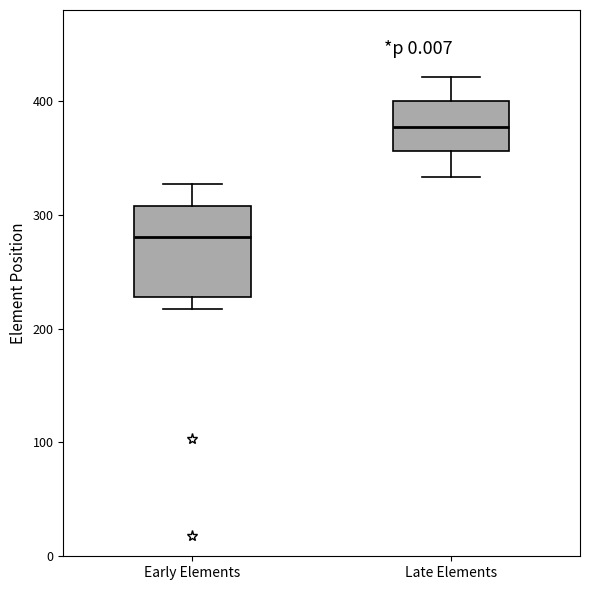

Which box has the lowest median line?

Early Elements